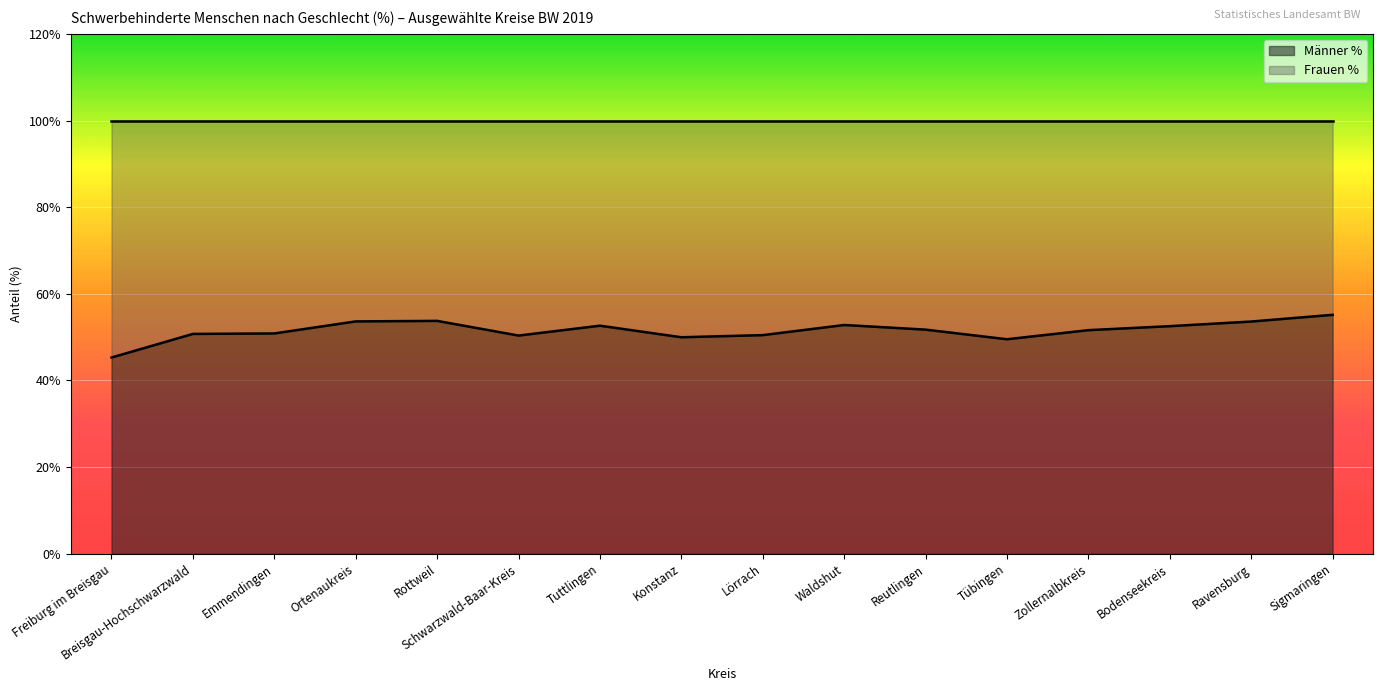

Approximately how many times larger is the value at Rottweil compared to Bodenseekreis?

1.0